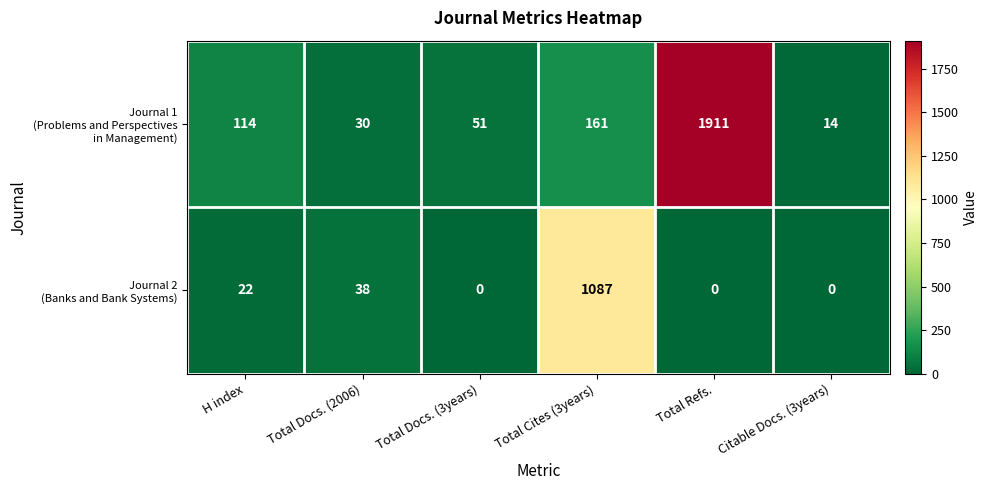

What is the greatest value displayed?

1911